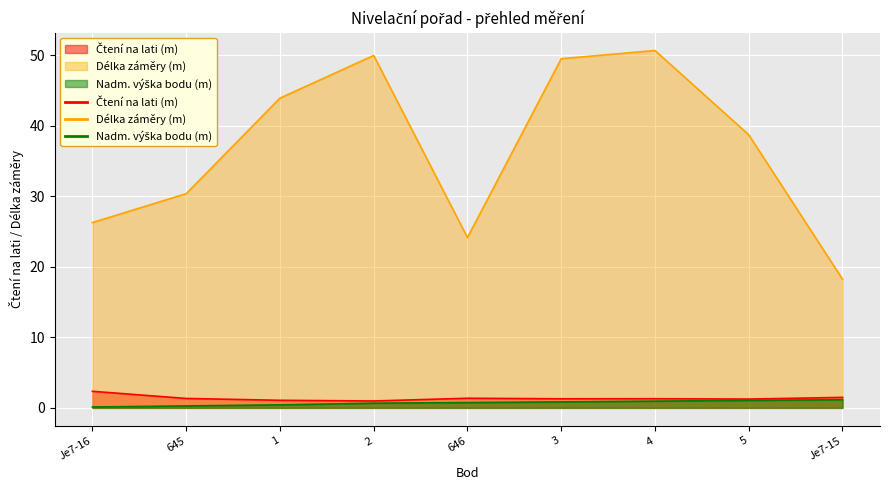

What is the total value across all series at Je7-16?

28.8